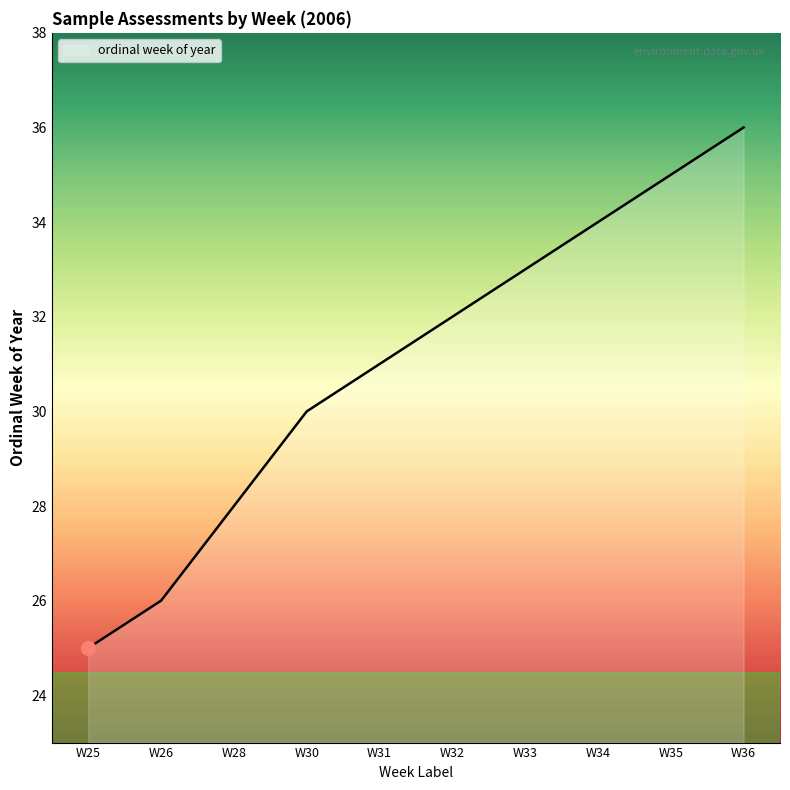

True or false: the data shows 36 at W36.

True